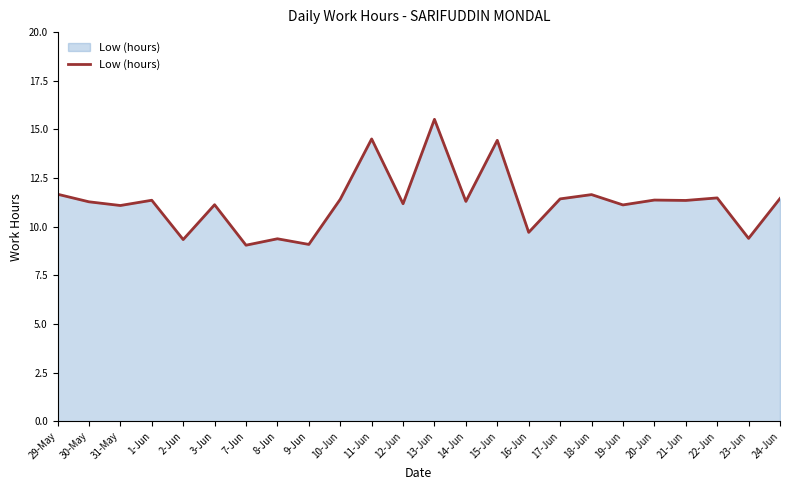

What is the ratio of the value at 8-Jun to the value at 2-Jun?

1.0